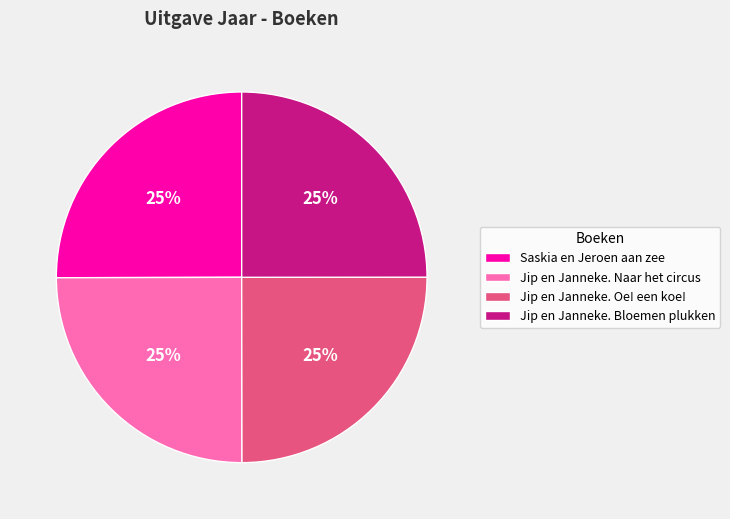

Is there a majority slice in this chart?

No